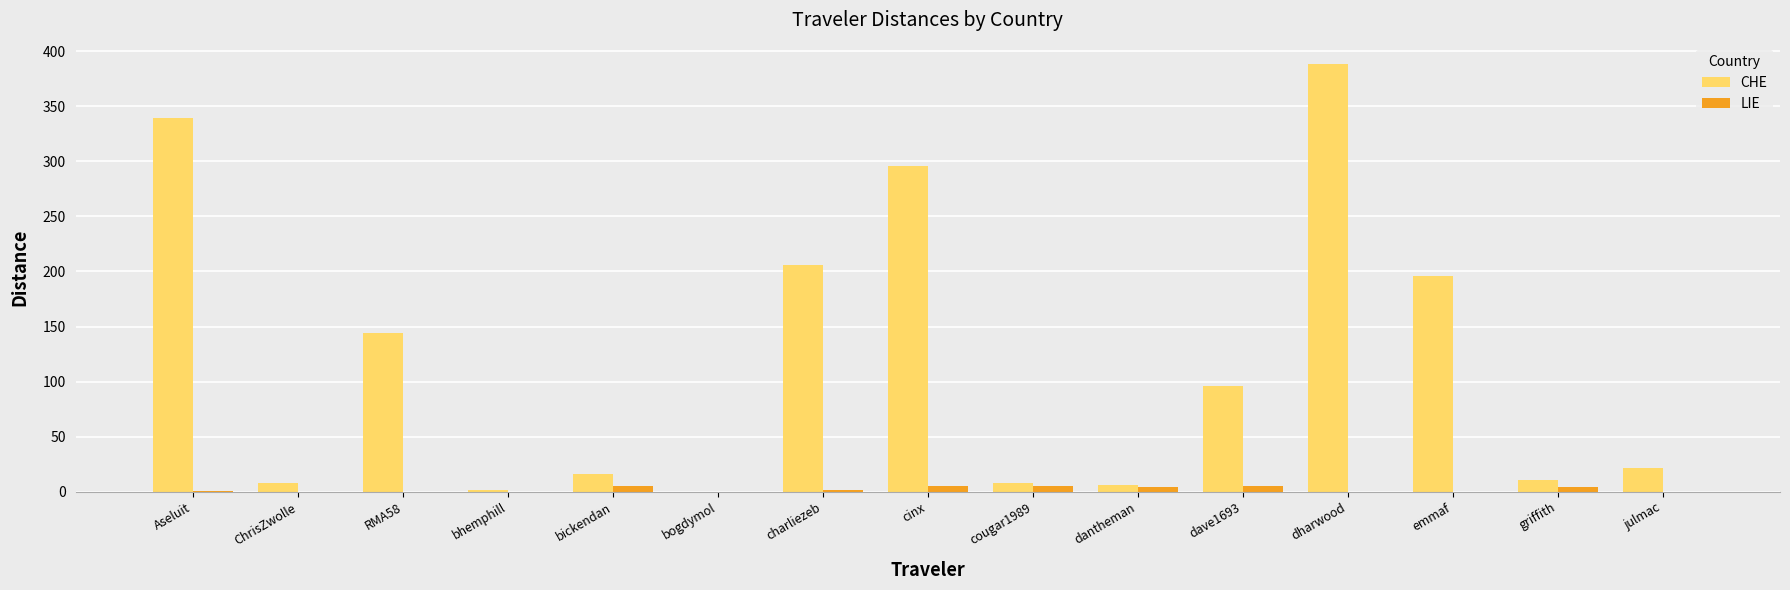

How many series are shown in this chart?

2